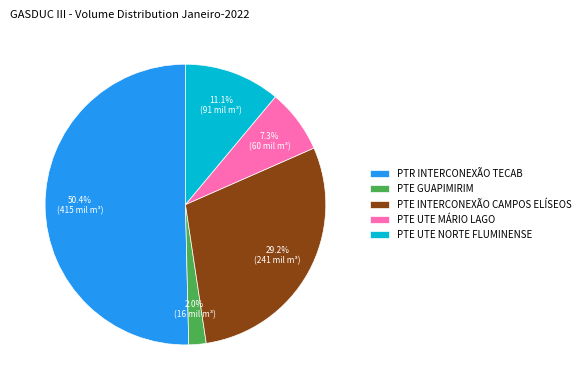

Do PTE INTERCONEXÃO CAMPOS ELÍSEOS and PTE UTE NORTE FLUMINENSE together represent more than half of the pie?

No